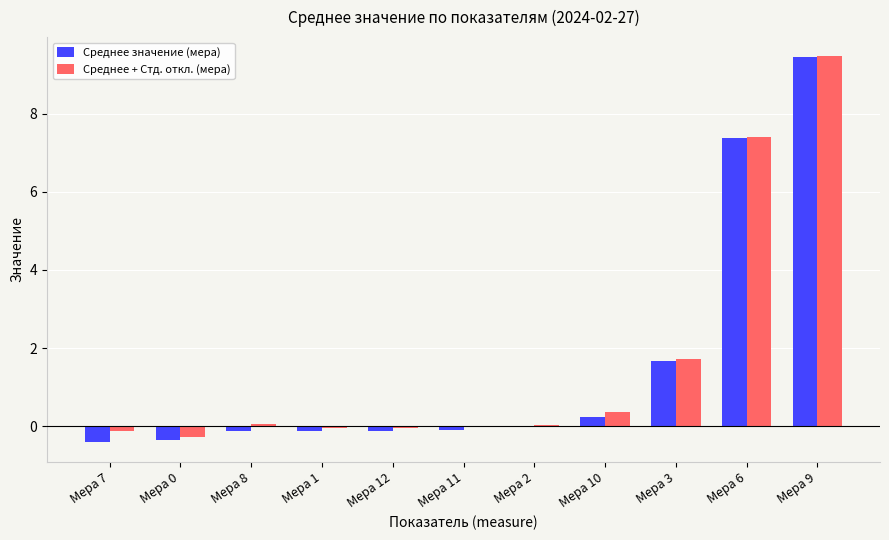

What is the maximum value for Среднее + Стд. откл. (мера)?

9.5